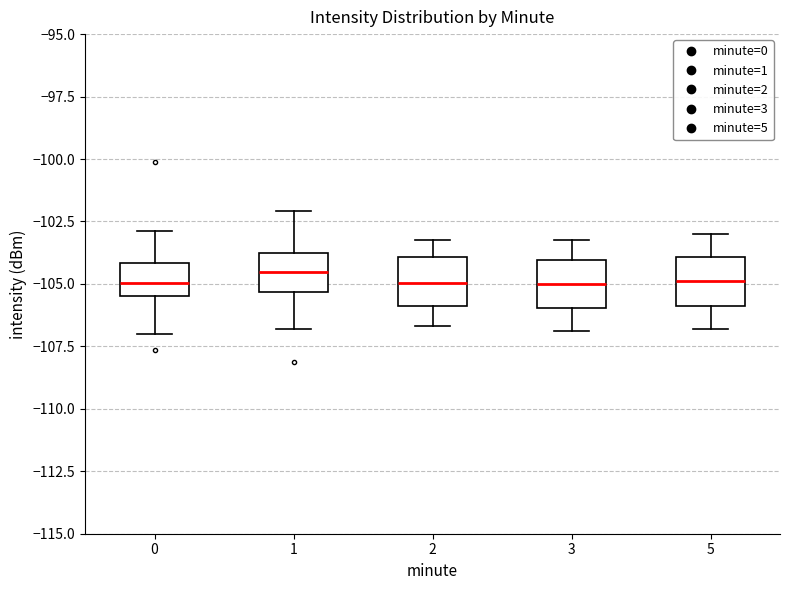

Reading left to right, transcribe this box plot: for each box, give where its median line is, the range the box spans, and where its two whiskers end, as read against the y-axis. The values are not printed on the chart, so give them approximately, as read against the axis.

0: median -105.0, box -105.5 to -104.0, whiskers -107.0 to -103.0
1: median -104.5, box -105.5 to -104.0, whiskers -107.0 to -102.0
2: median -105.0, box -106.0 to -104.0, whiskers -106.5 to -103.0
3: median -105.0, box -106.0 to -104.0, whiskers -107.0 to -103.0
5: median -105.0, box -106.0 to -104.0, whiskers -107.0 to -103.0